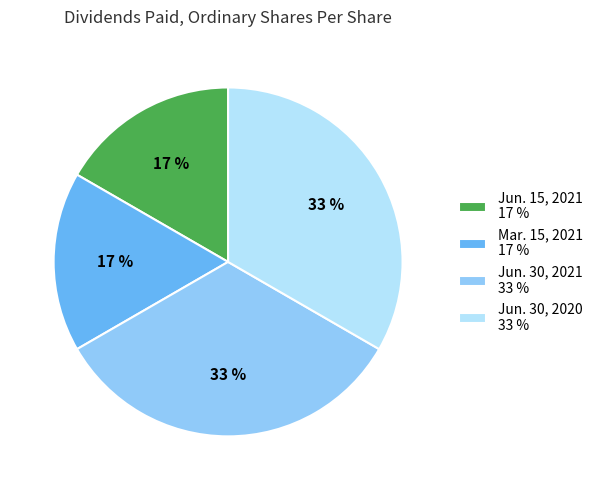

To the nearest percent, what percentage of the pie is Jun. 30, 2020?

33%